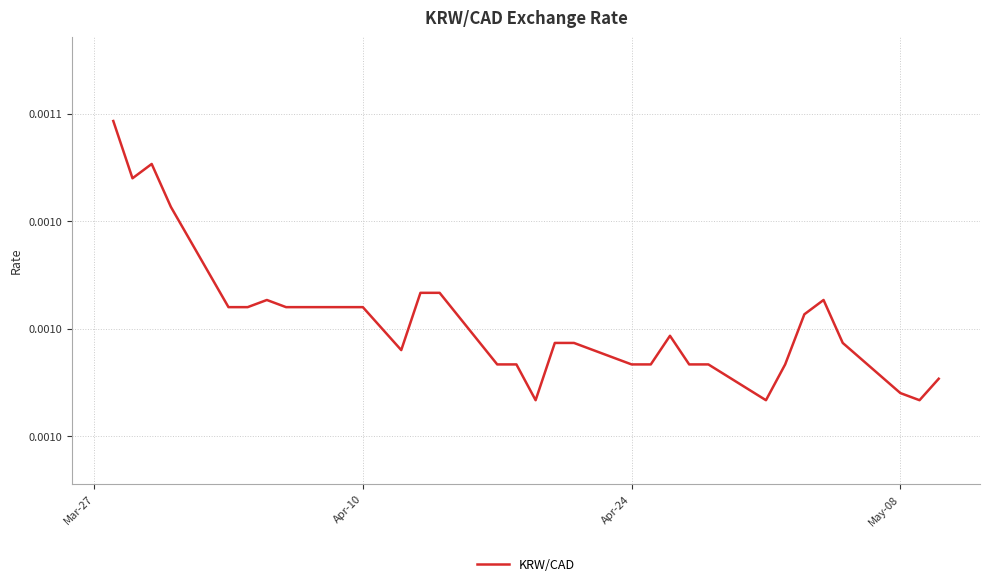

Does the chart have visible grid lines?

Yes